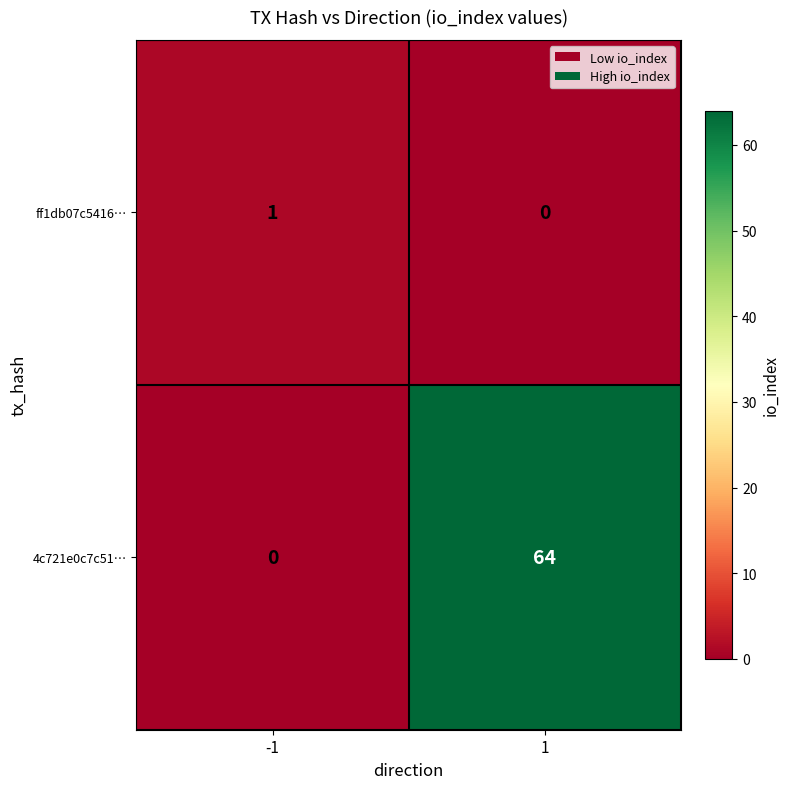

How many data points in 4c721e0c7c51… are less than 64?

1